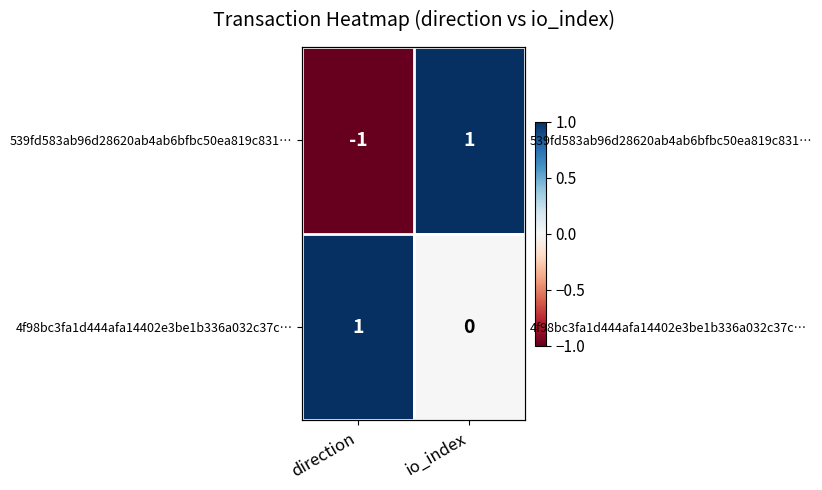

What is the maximum value for 539fd583ab96d28620ab4ab6bfbc50ea819c831…?

1